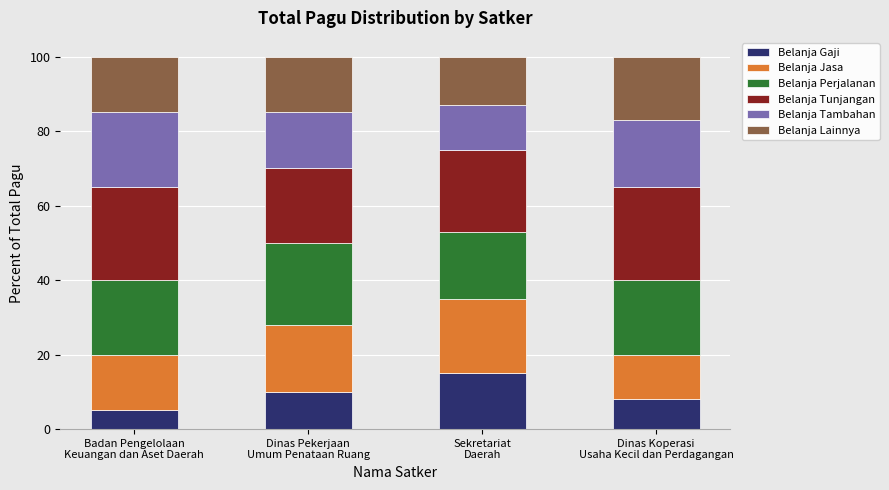

Are the bars horizontal?

No